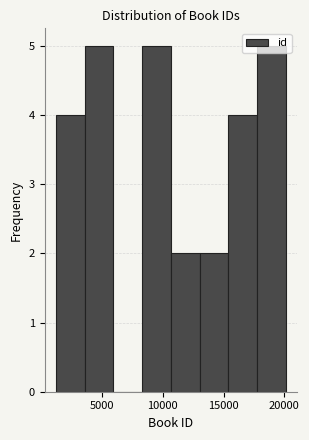

Reading left to right, list every bar in this chart as the range it spans on the x-axis followed by its height. Neither the bar edges nor the heights are printed on the chart, so give them approximately, as read against the axes.

1000 to 3500: 4
3500 to 6000: 5
6000 to 8500: 0
8500 to 10500: 5
10500 to 13000: 2
13000 to 15500: 2
15500 to 17500: 4
17500 to 20000: 5